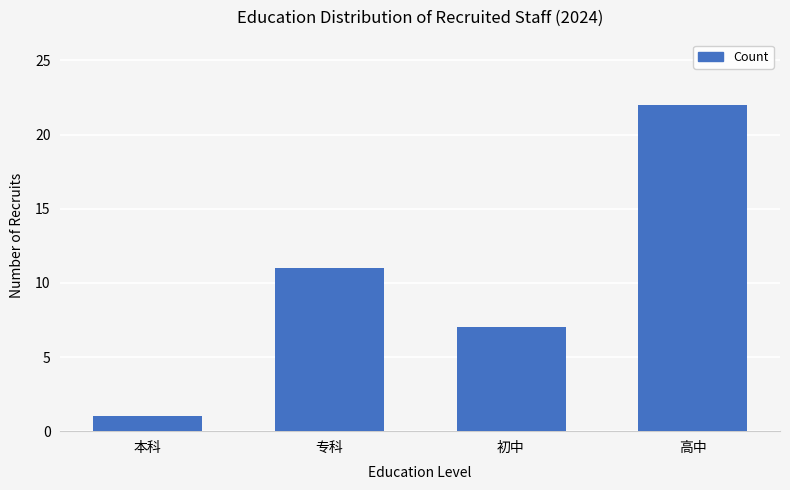

Is it true that the value at 专科 is 18?

False